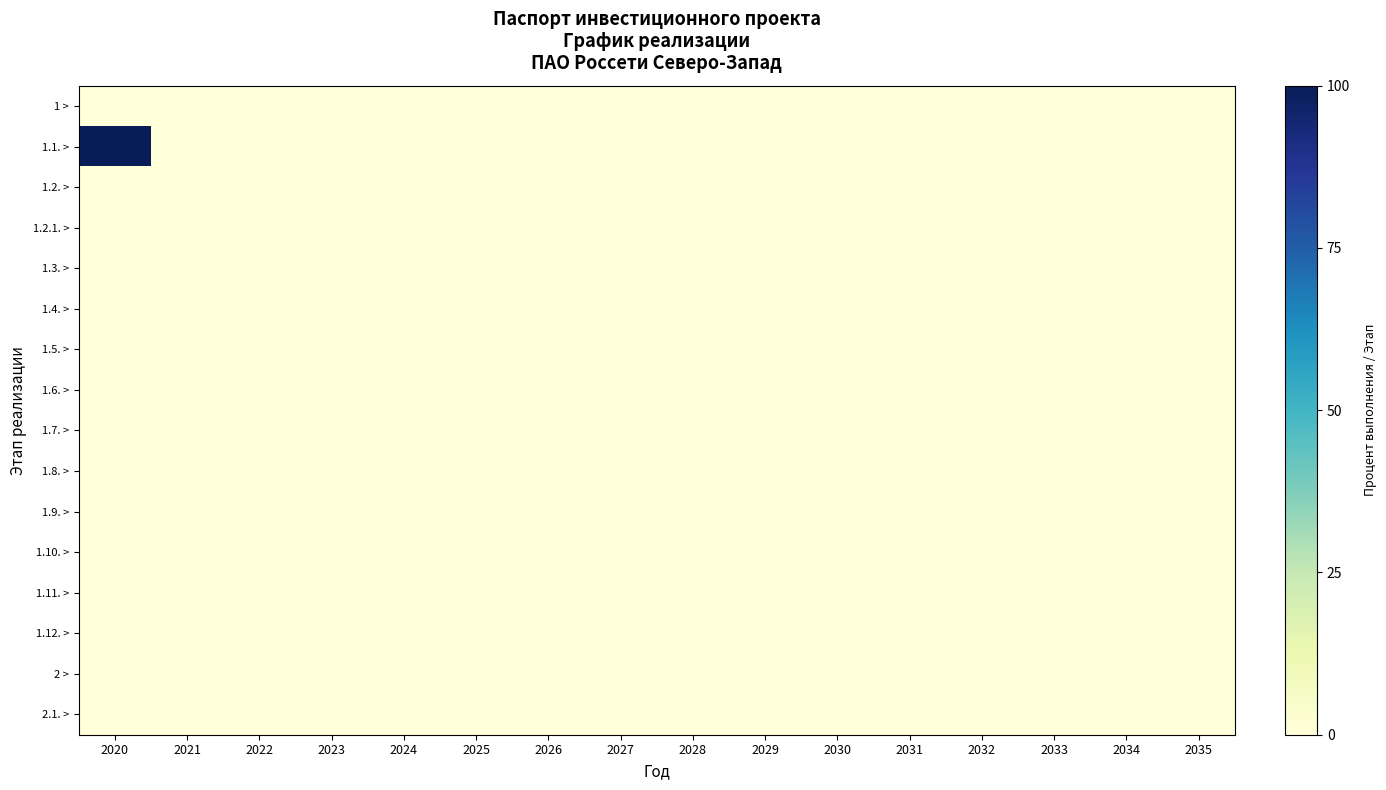

At 2023, list the series in order from largest to smallest.

1 >, 1.1. >, 1.2. >, 1.2.1. >, 1.3. >, 1.4. >, 1.5. >, 1.6. >, 1.7. >, 1.8. >, 1.9. >, 1.10. >, 1.11. >, 1.12. >, 2 >, 2.1. >